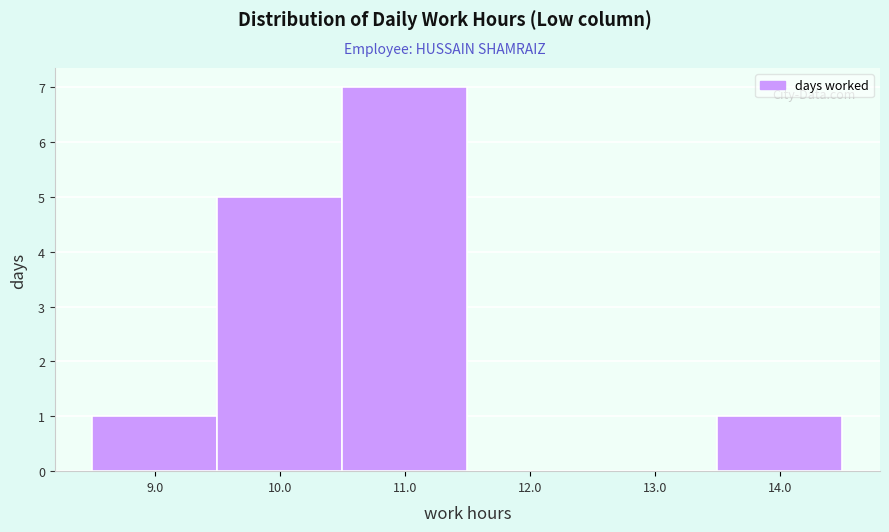

Reading left to right, transcribe this chart: for each bar, give the range it covers on the x-axis and its height. The values are not printed on the chart, so give them approximately, as read against the axis.

8.5 to 9.5: 1
9.5 to 10.5: 5
10.5 to 11.5: 7
11.5 to 12.5: 0
12.5 to 13.5: 0
13.5 to 14.5: 1